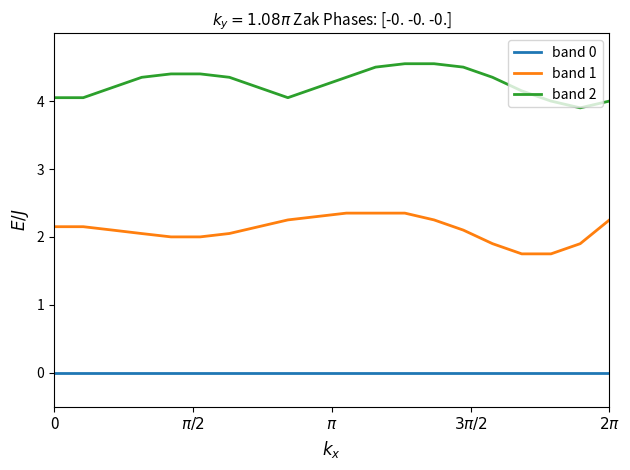

List the series in order of their overall mean, highest first.

band 2, band 1, band 0